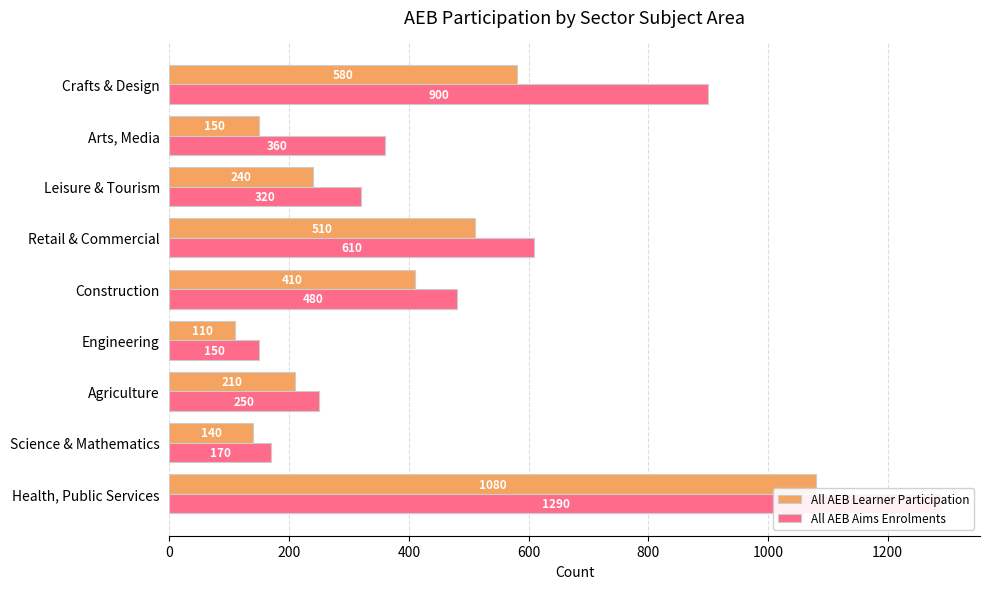

How many series are shown in this chart?

2